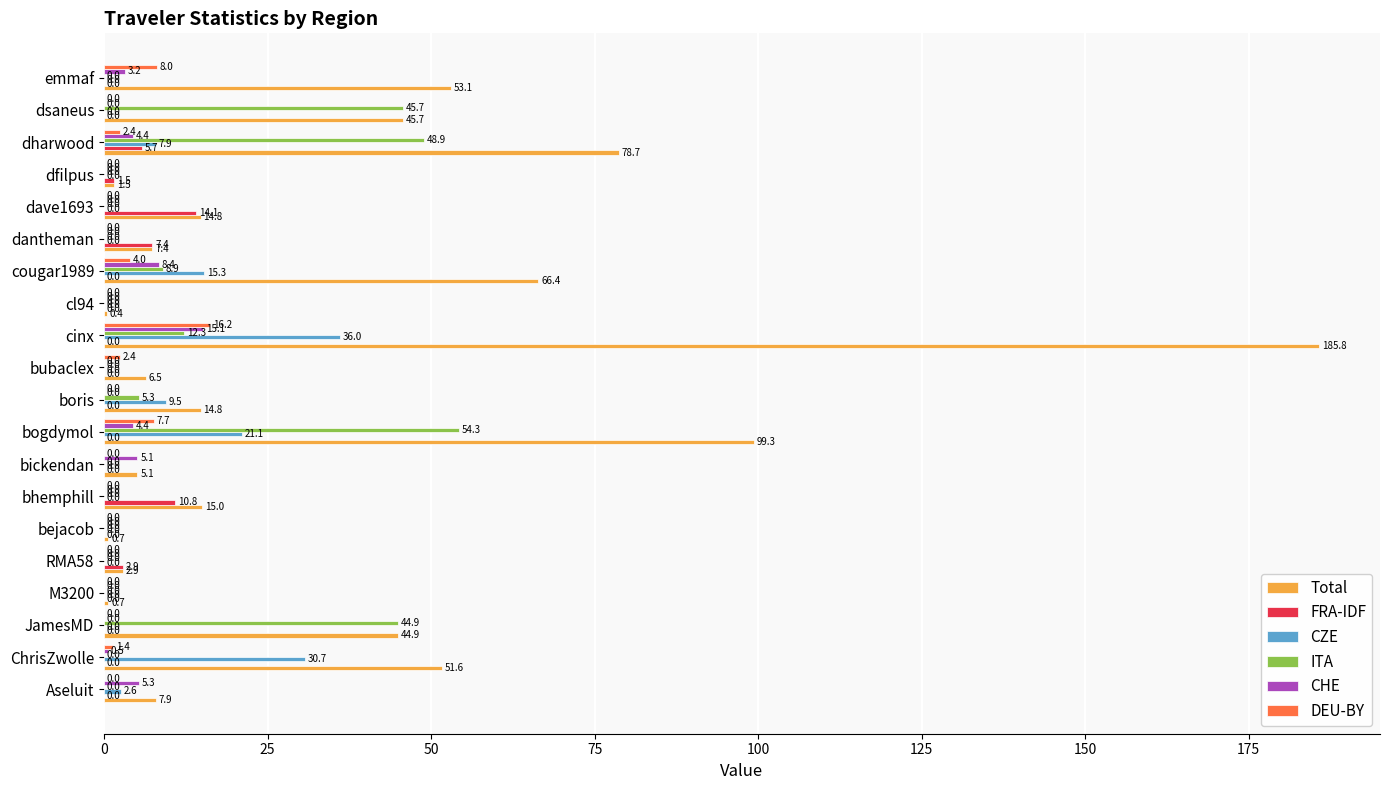

Where is FRA-IDF nearest to the value 7?

dantheman